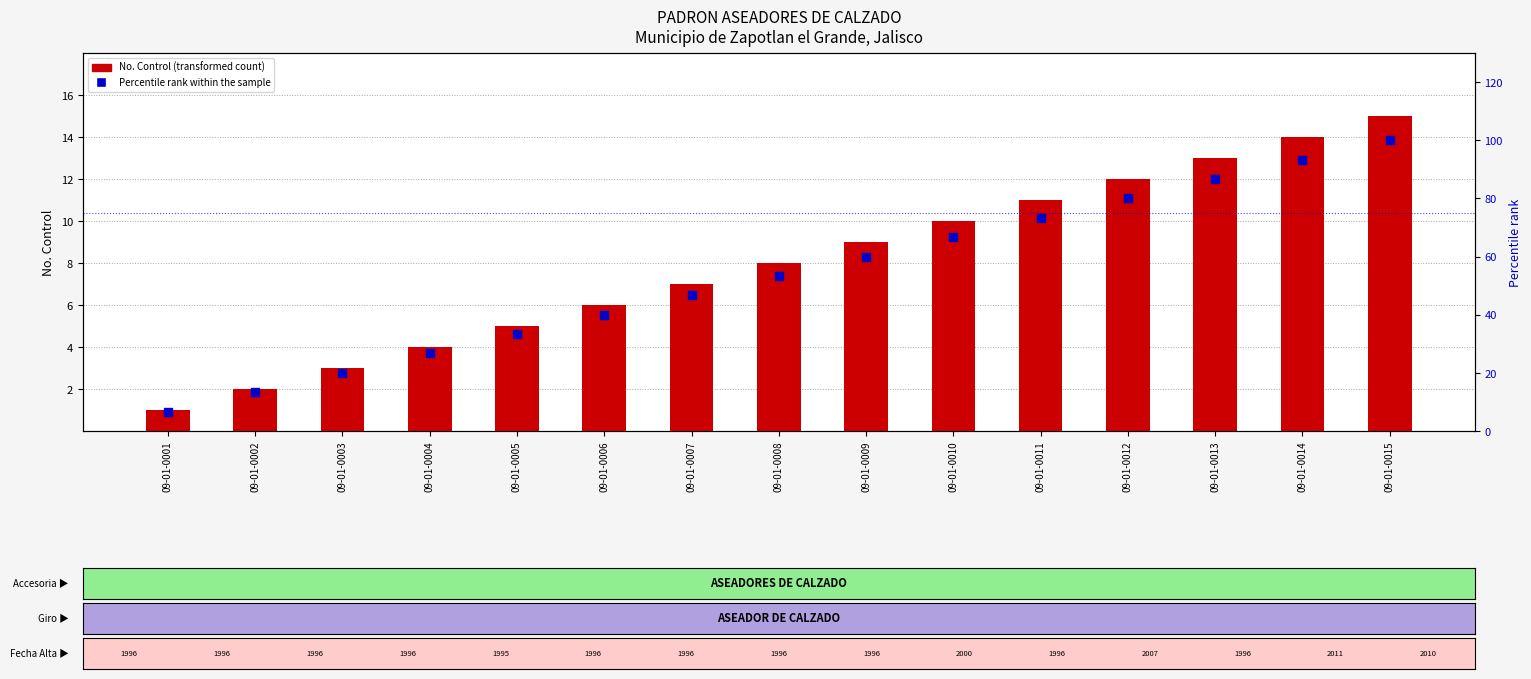

What are all the series names shown in the legend?

No. Control, Percentile rank within the sample